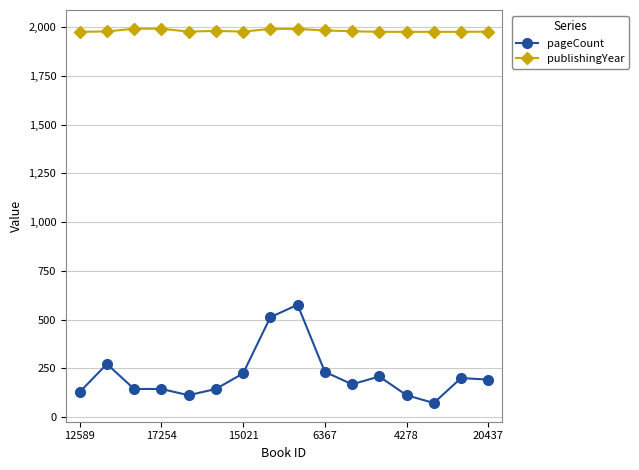

What is the sum of all pageCount values?

3440